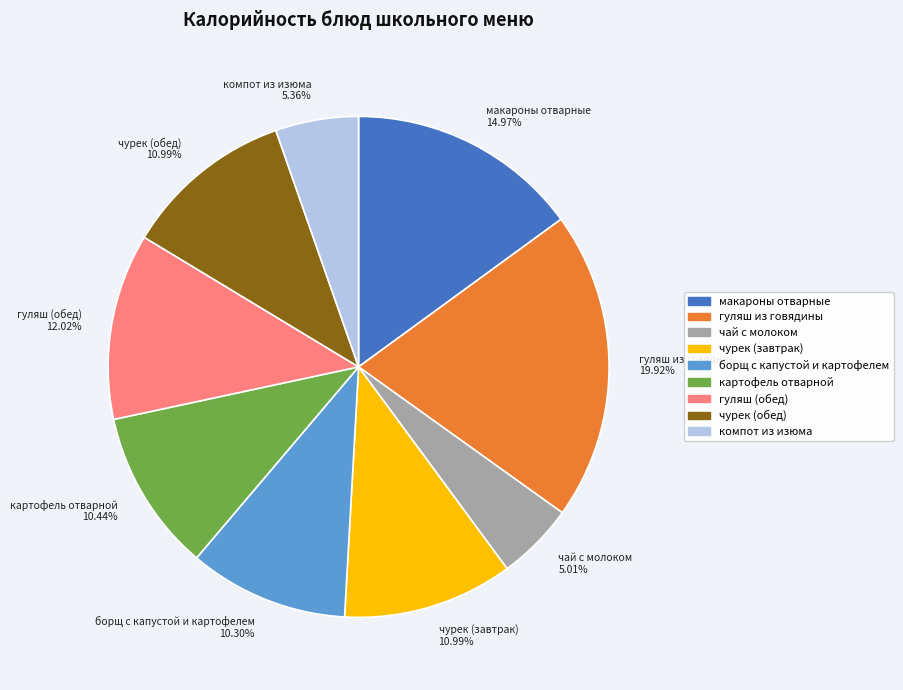

Is there a majority slice in this chart?

No